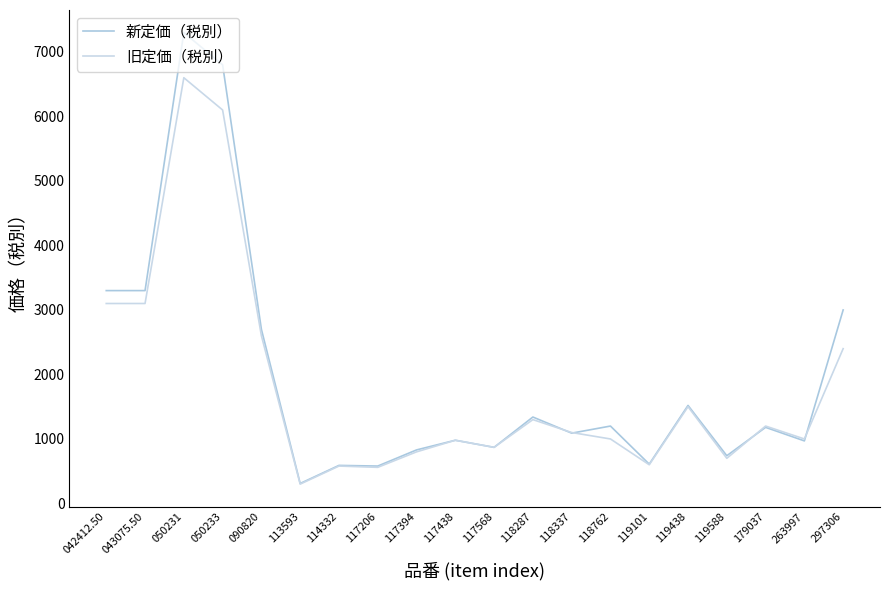

What is the spread (max minus min) of values at 113593?

10